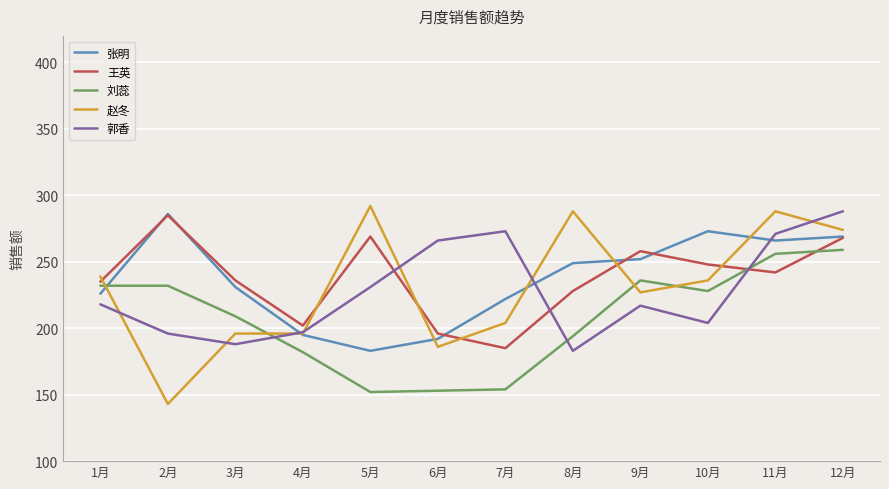

List the labels in order of 张明 value, largest first.

2月, 10月, 12月, 11月, 9月, 8月, 3月, 1月, 7月, 4月, 6月, 5月